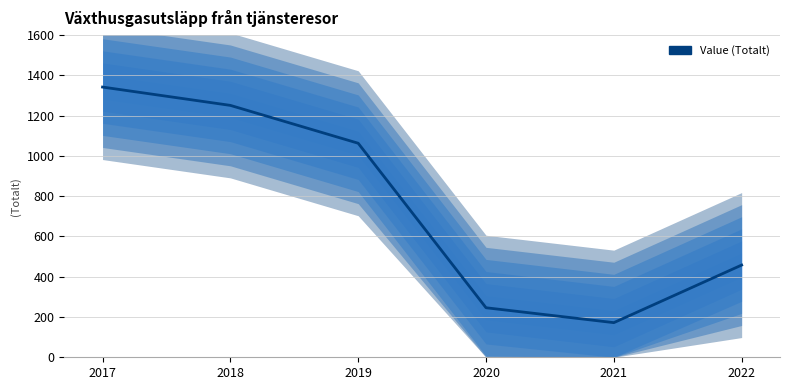

True or false: there are more than 0 points higher than both neighbors.

False